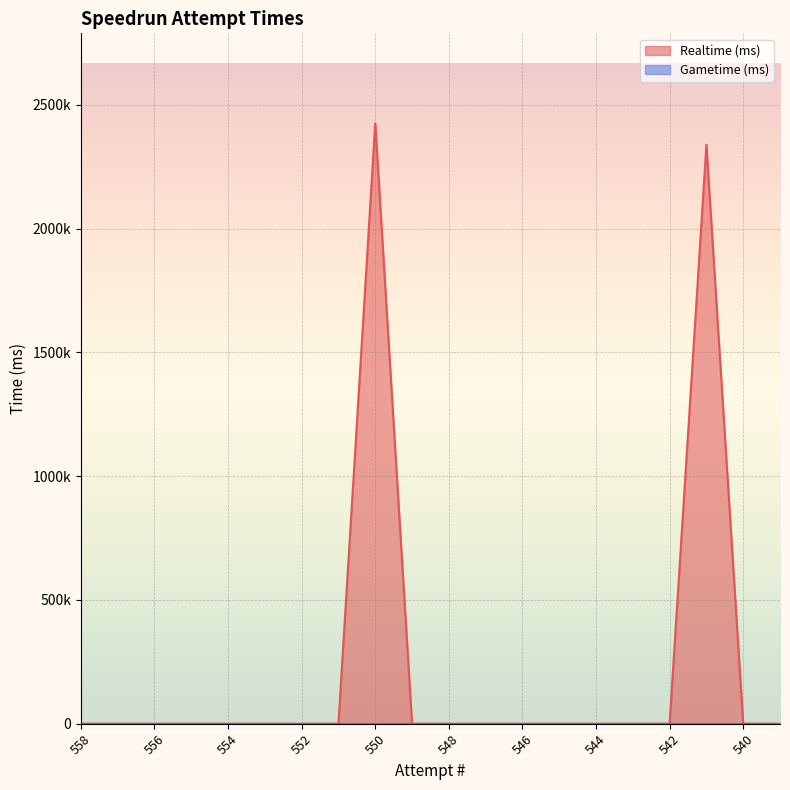

List the labels in order of value, smallest first.

558, 557, 556, 555, 554, 553, 552, 551, 549, 548, 547, 546, 545, 544, 543, 542, 540, 539, 541, 550